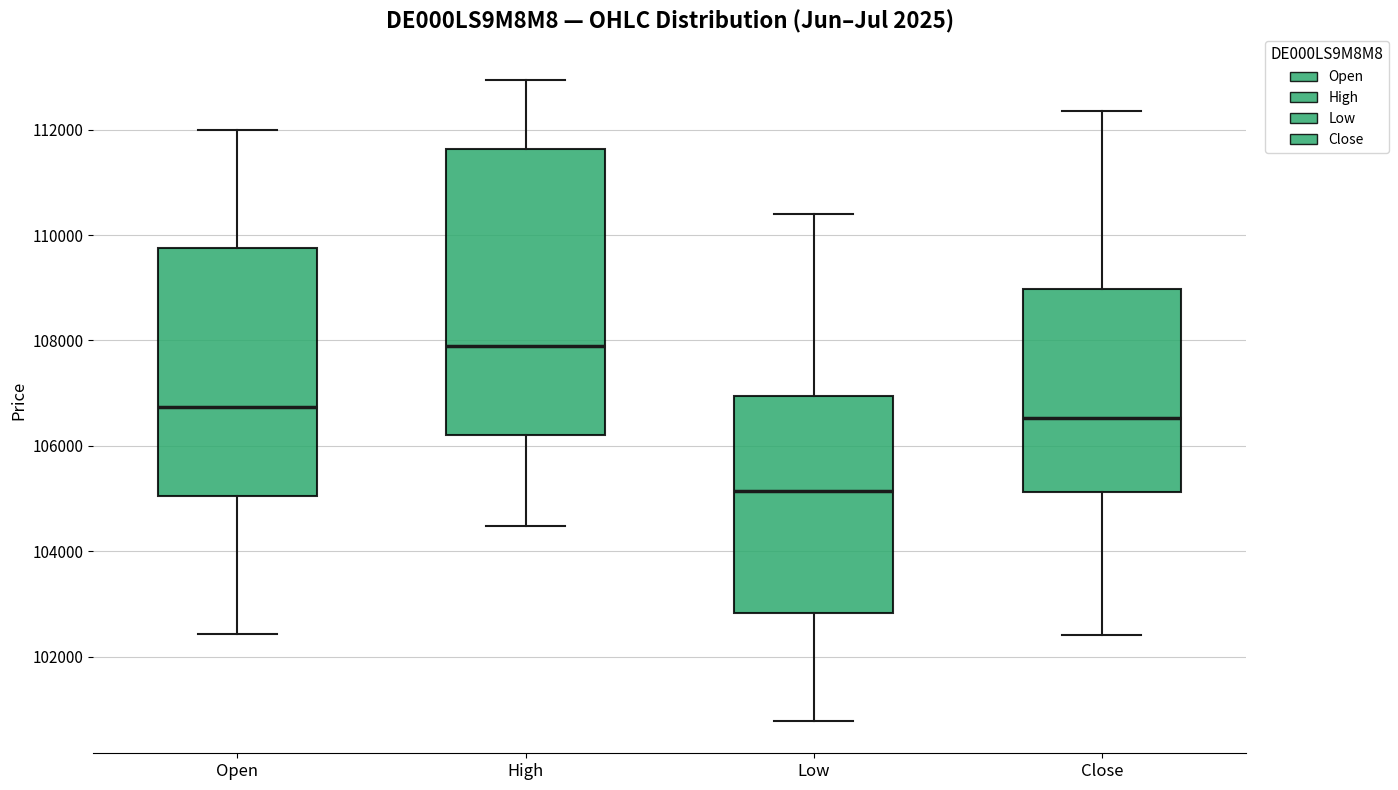

Where does the upper whisker of the box for High end on the y-axis? The values are not printed on the chart, so give them approximately, as read against the axis.

113000